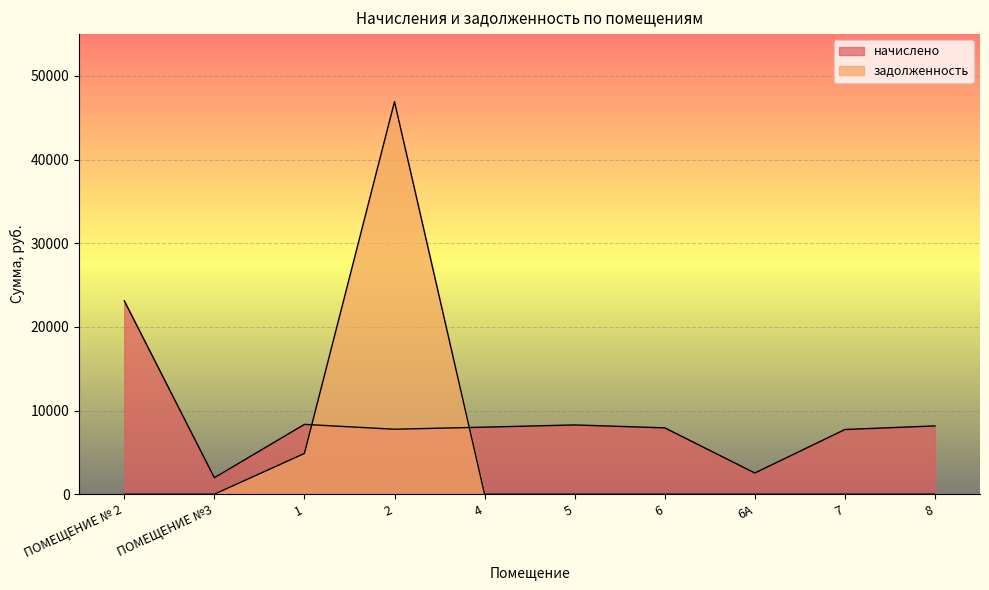

At which category is the sum across all series the highest?

2